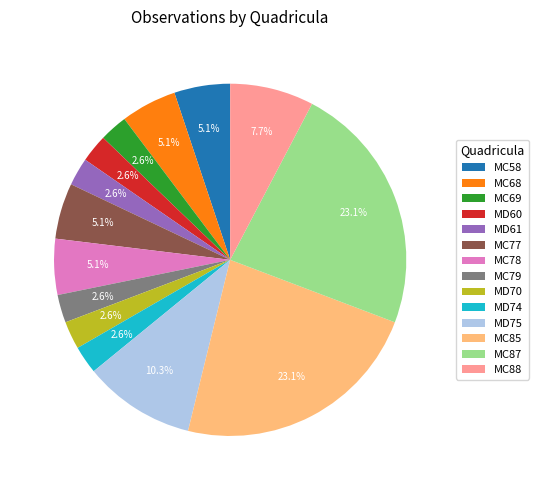

Is the sum of MC79 and MD74 greater than half?

No